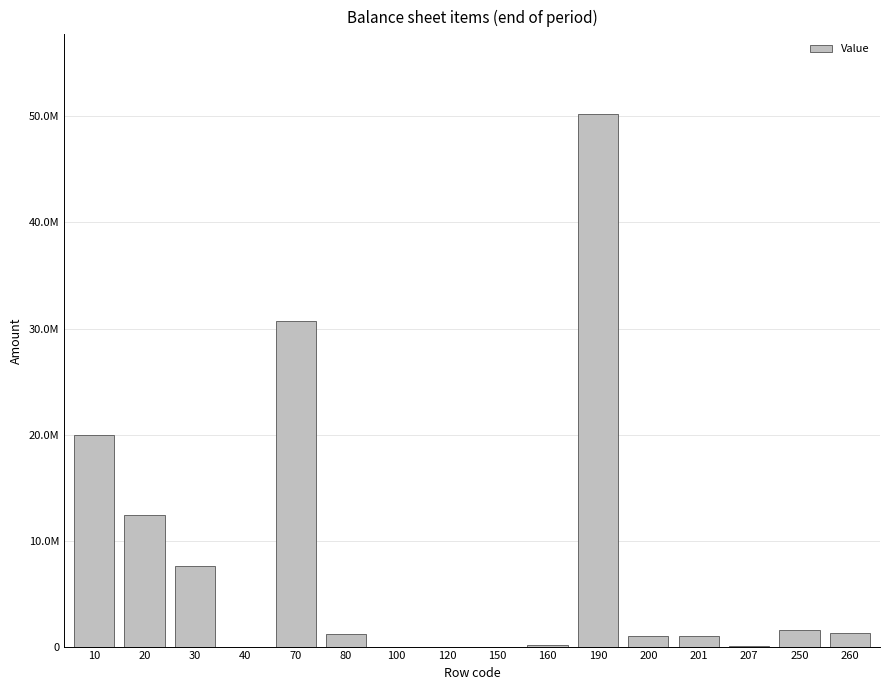

Are the bars horizontal?

No